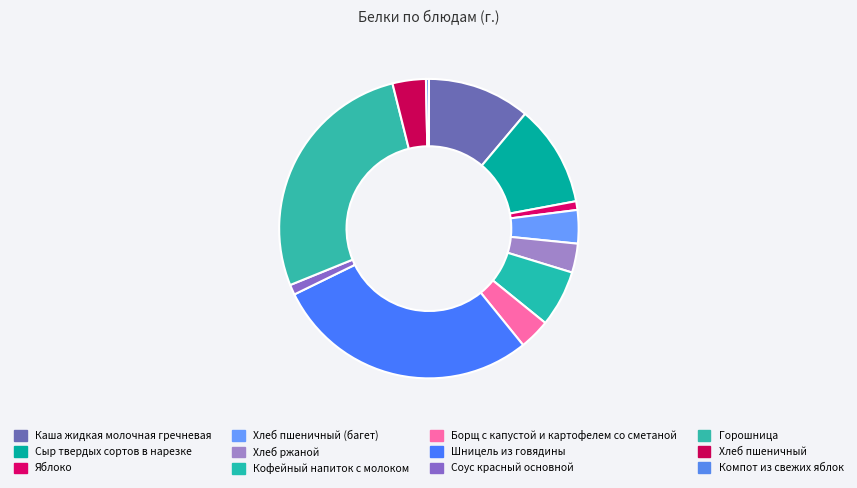

What is the change in value from Хлеб пшеничный to Компот из свежих яблок?

-2.1